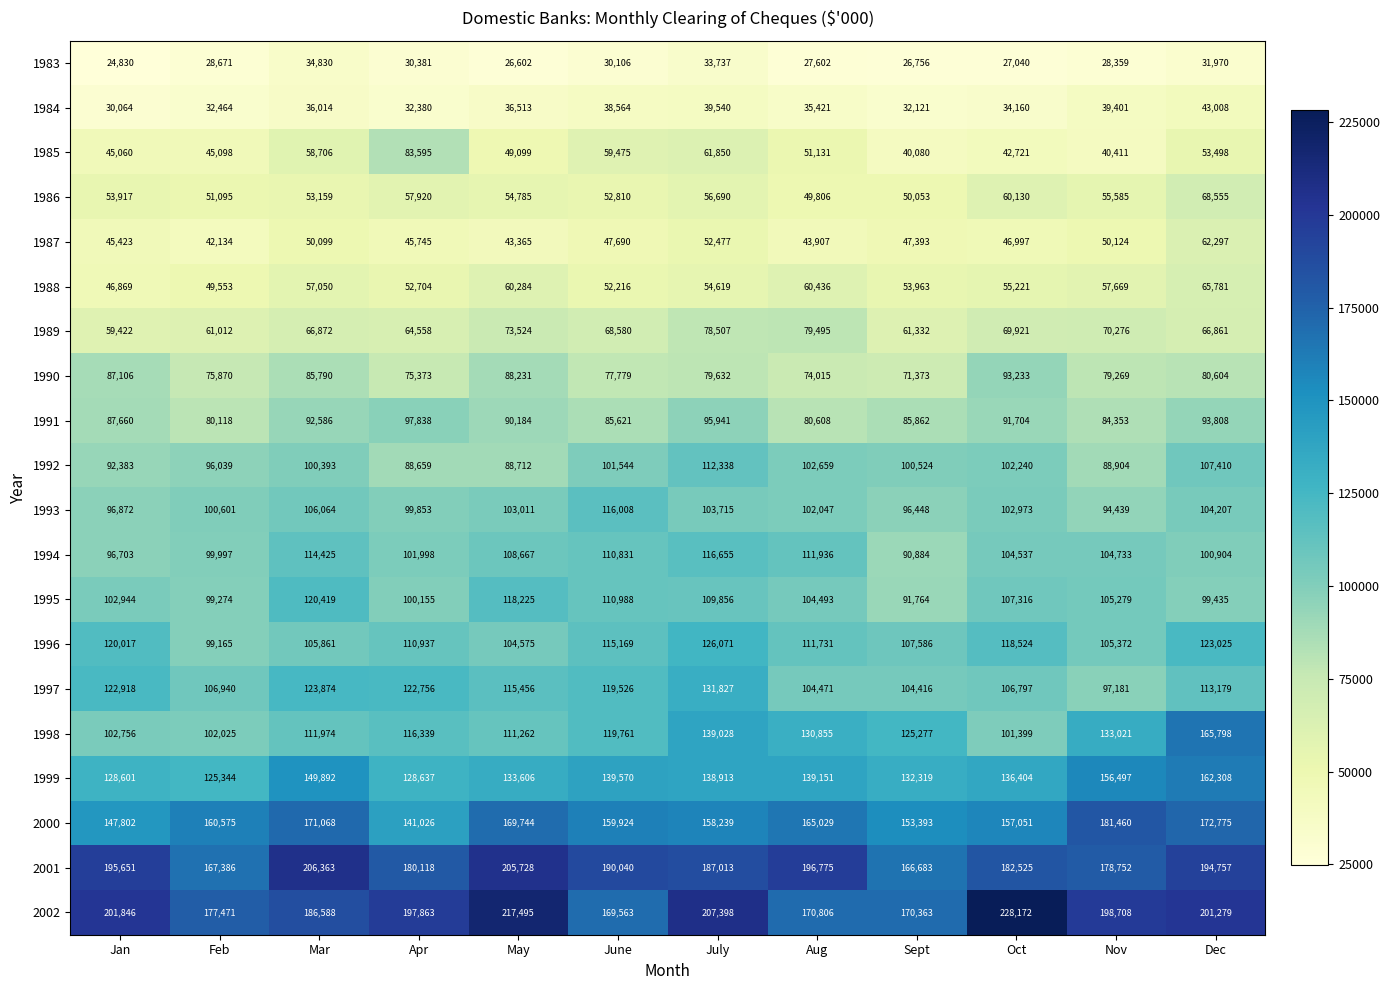

What is the sum of the 1984 values at Mar and Nov?

75415